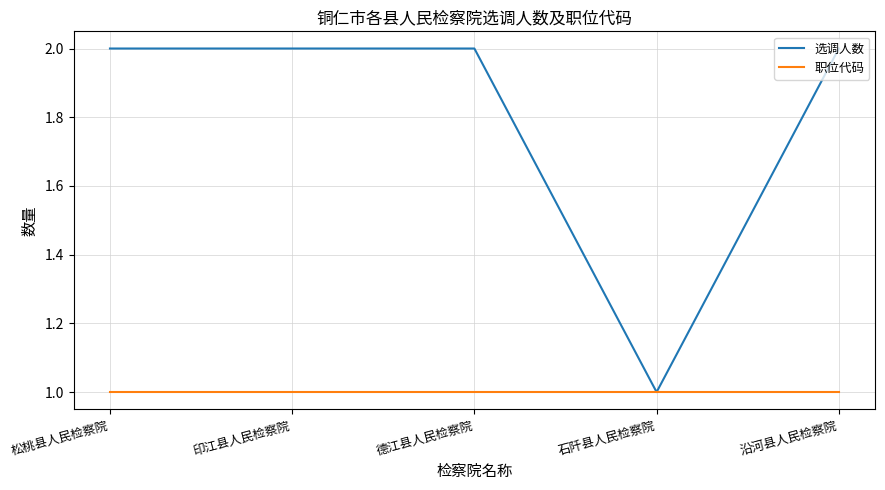

List the series in order of their peak value, lowest first.

职位代码, 选调人数